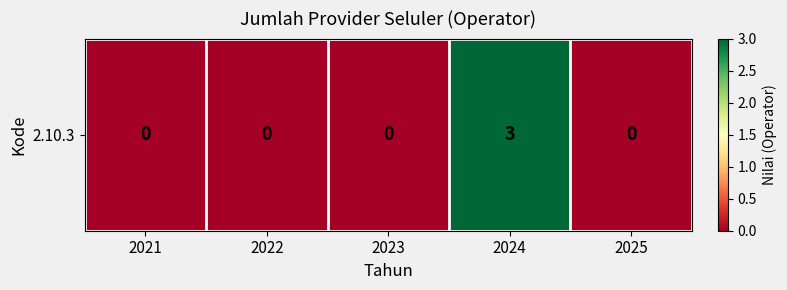

What is the difference between the maximum and minimum values?

3